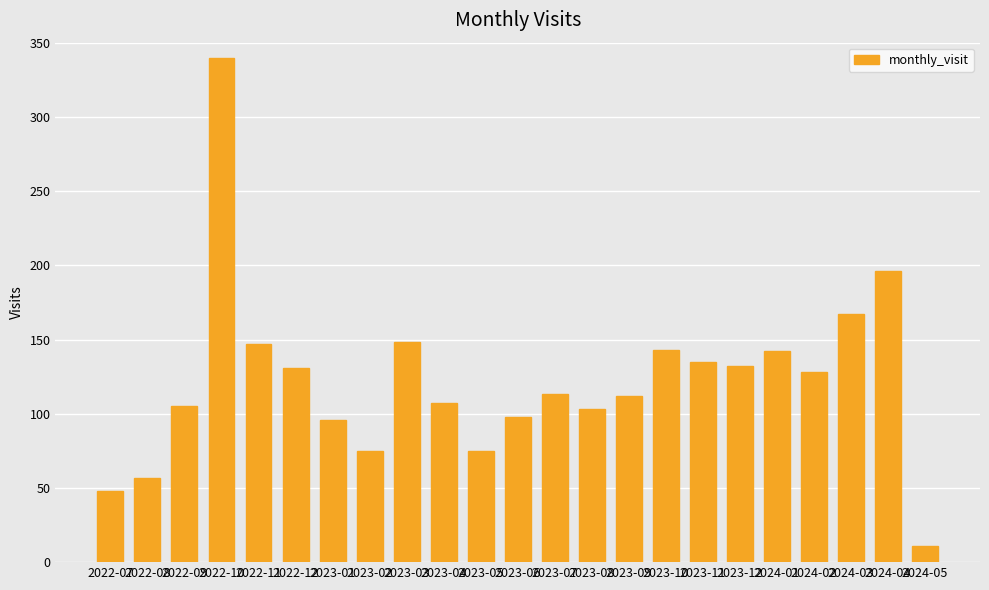

What is the difference between the maximum and minimum values?

329